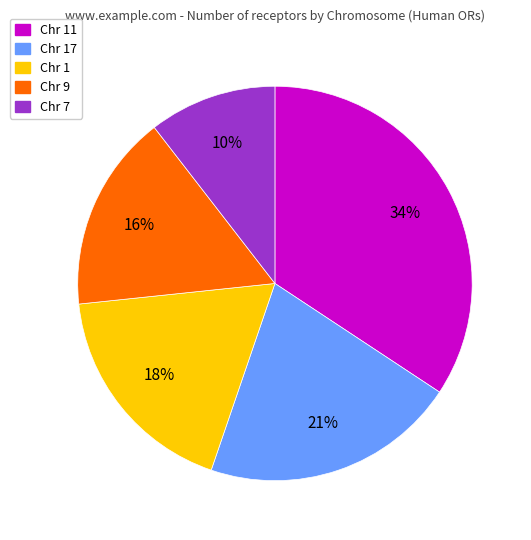

Between Chr 7 and Chr 11, which is larger?

Chr 11